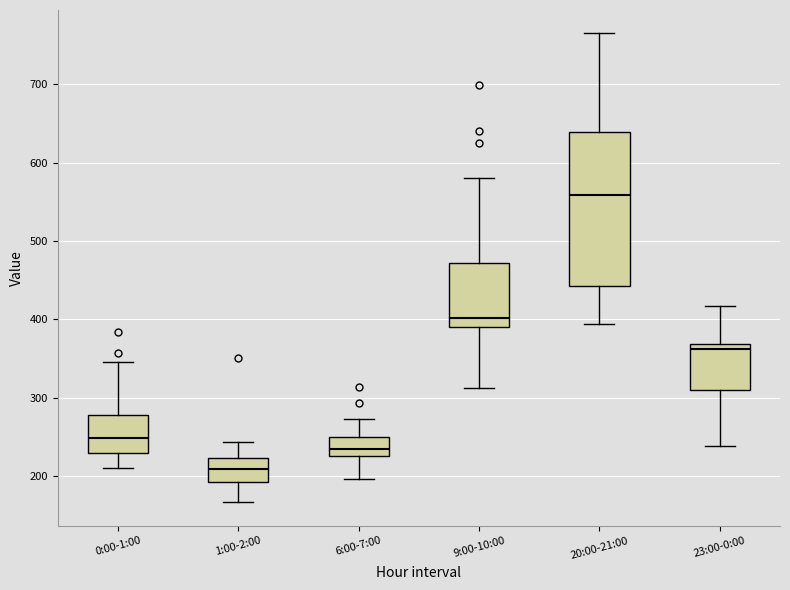

Which box is the tallest, from its lower edge to its upper edge?

20:00-21:00